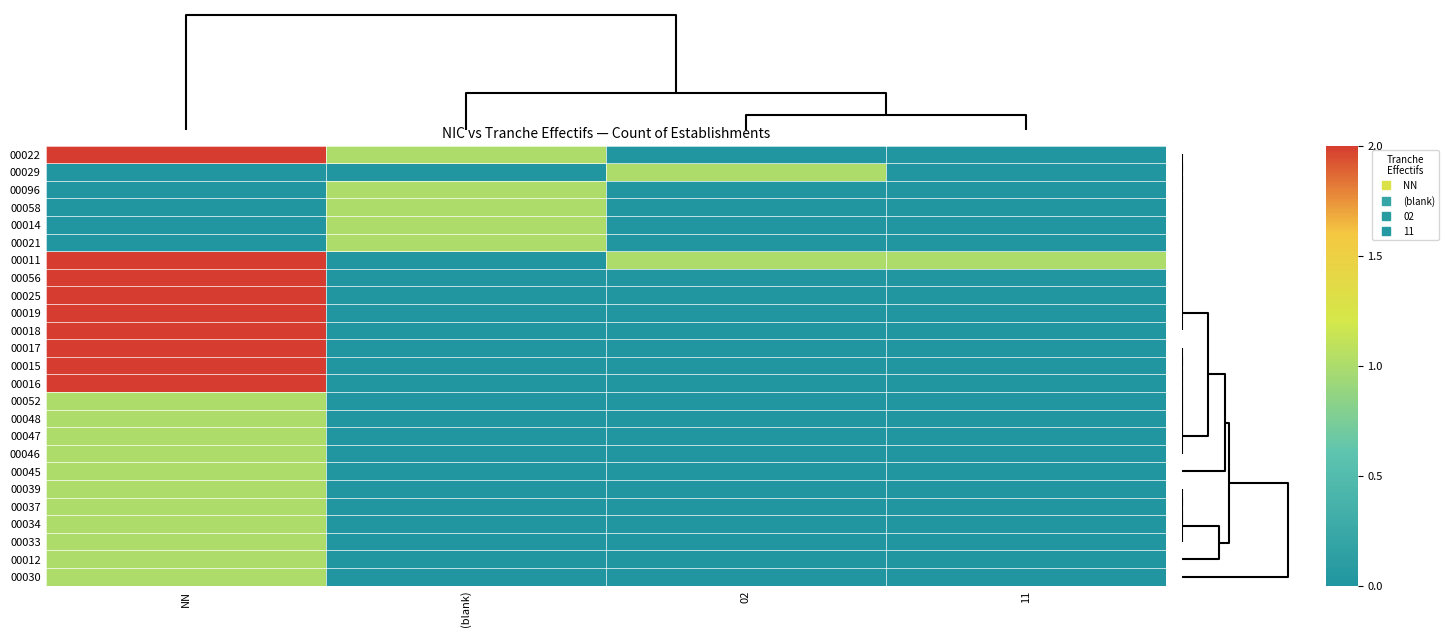

How many distinct data groups are displayed?

25